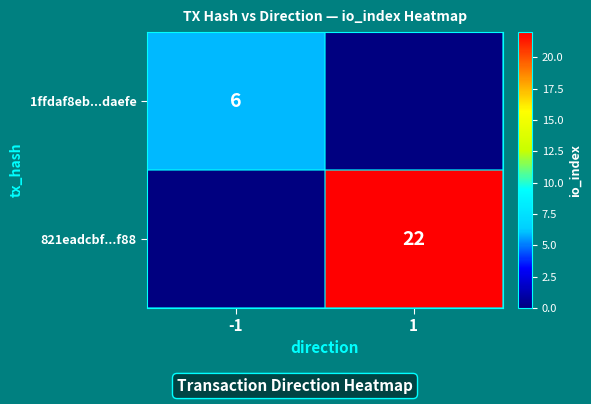

At which category does the chart reach its minimum across all series?

1